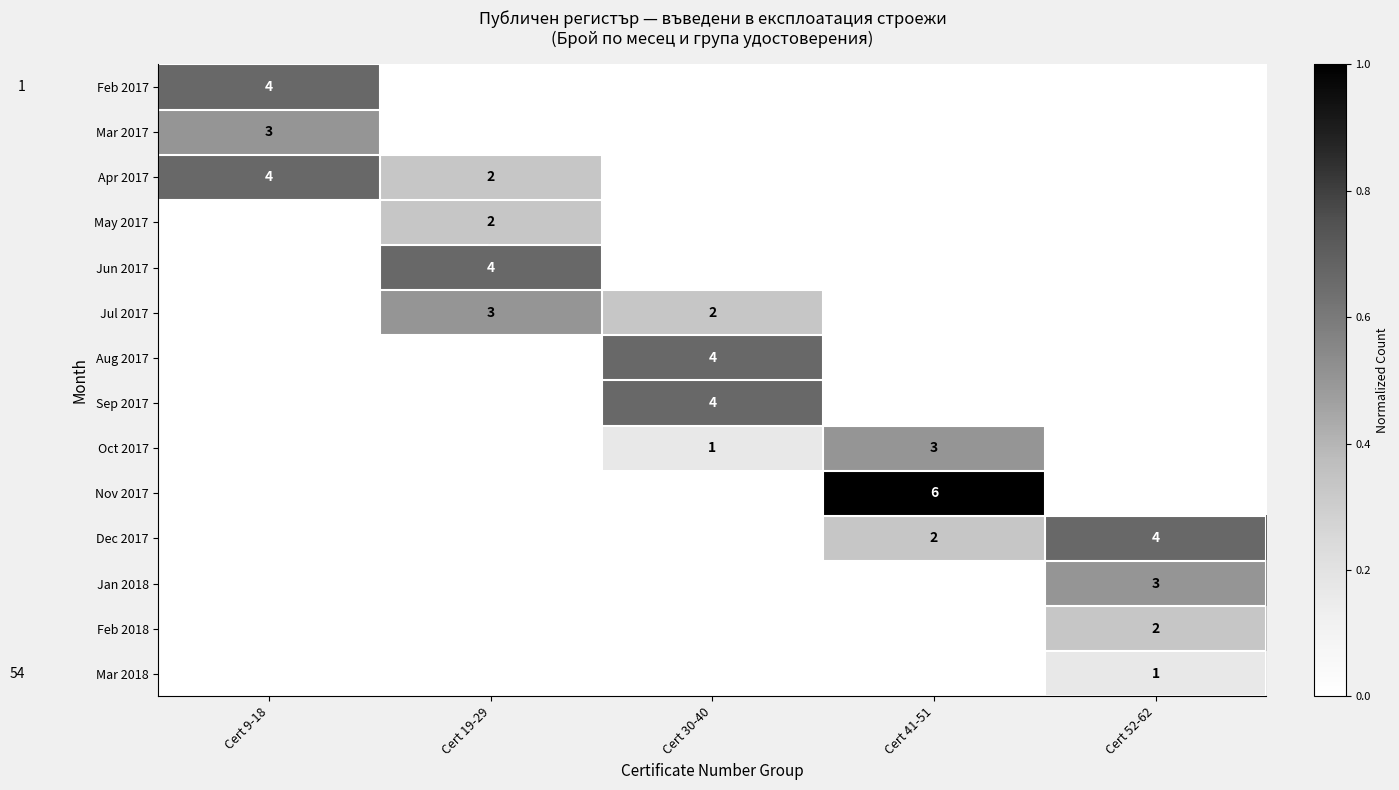

The Dec 2017 series shows 1 at Cert 52-62. True or false?

False